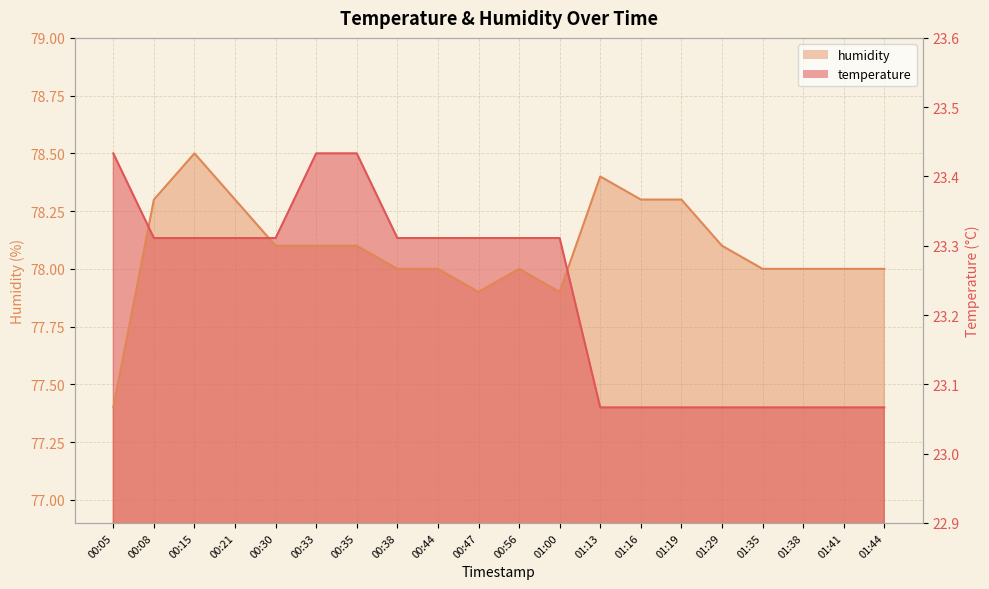

How many data points in temperature are above 78?

12